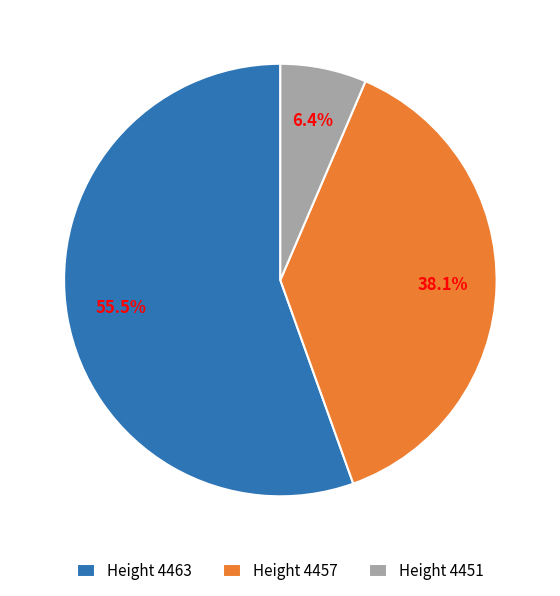

Which has a higher value, Height 4457 or Height 4451?

Height 4457